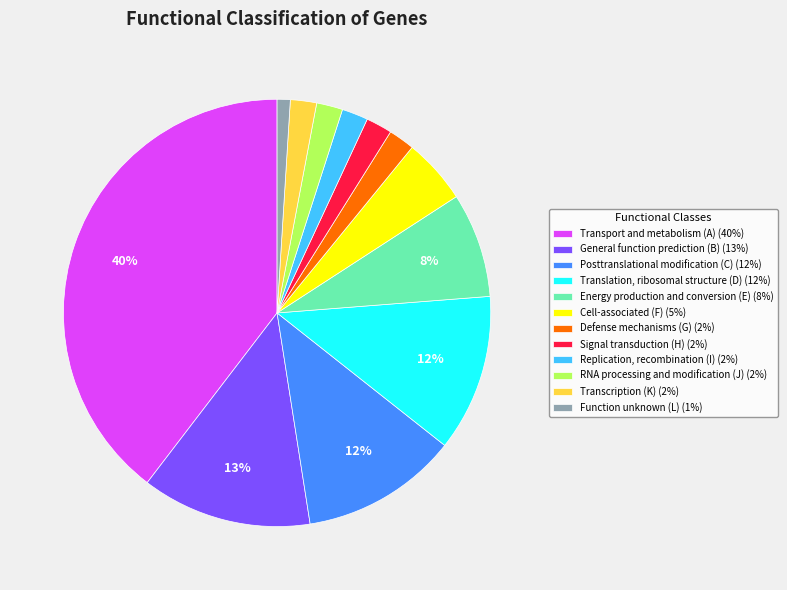

Between Function unknown (L) and Transport and metabolism (A), which is larger?

Transport and metabolism (A)